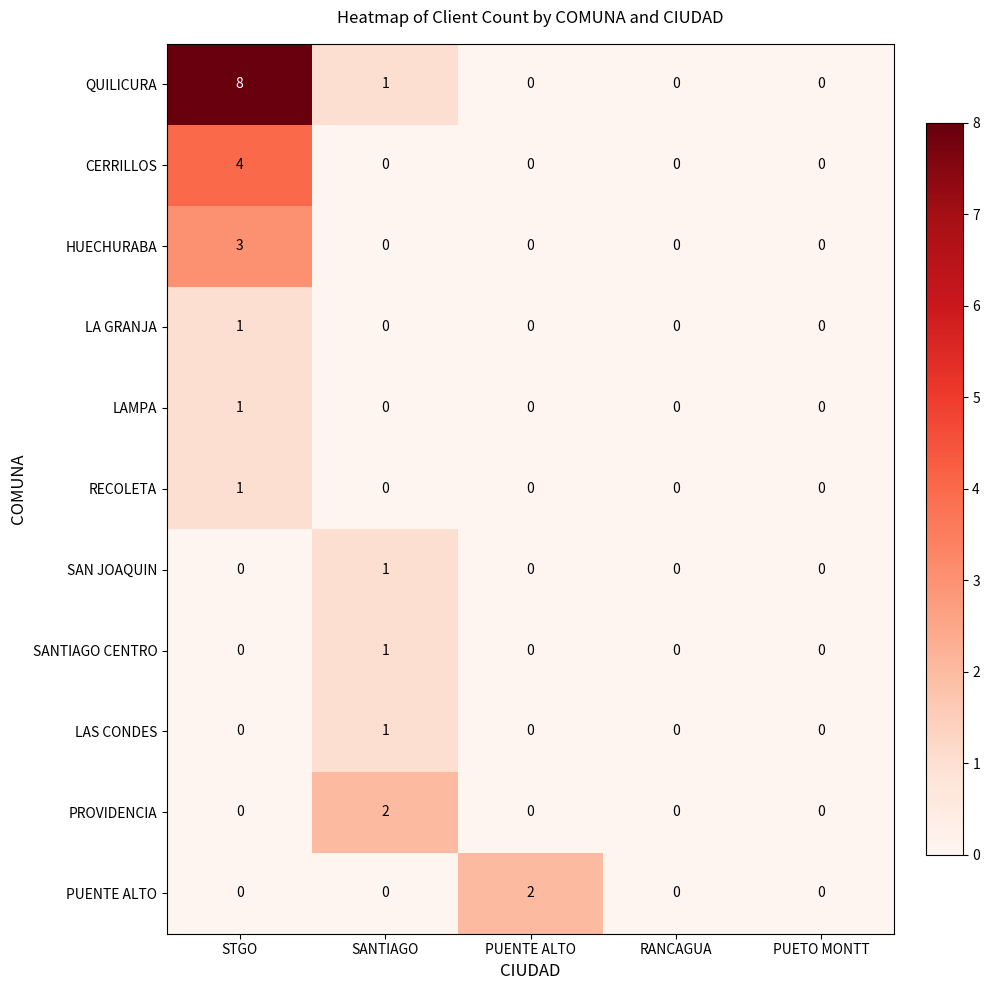

What is the greatest value displayed?

8